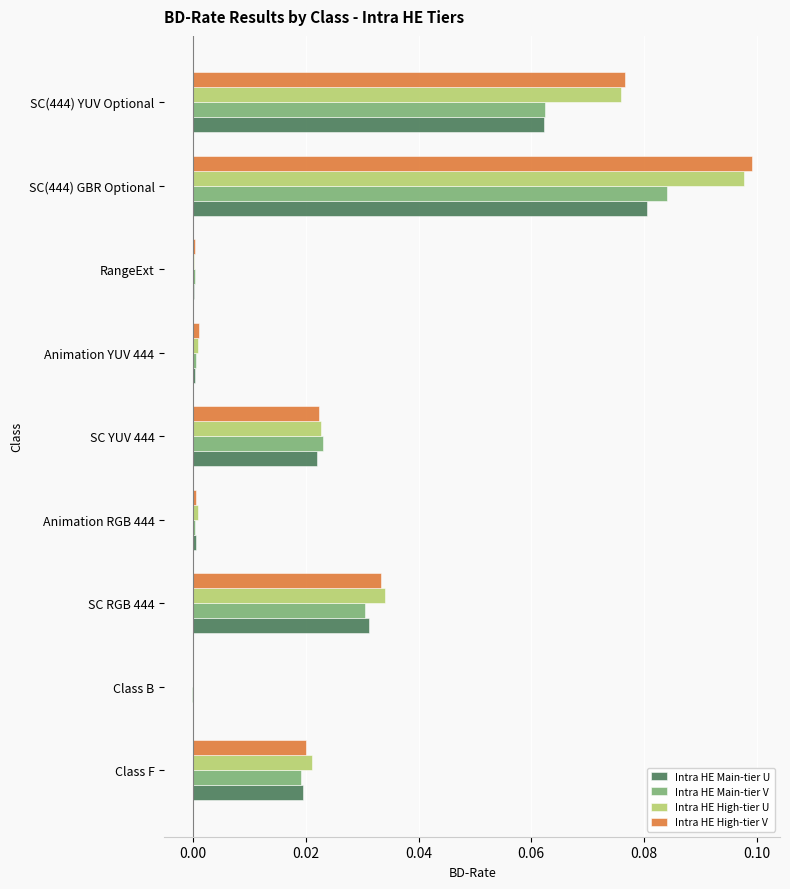

How many data points does each series have?

9